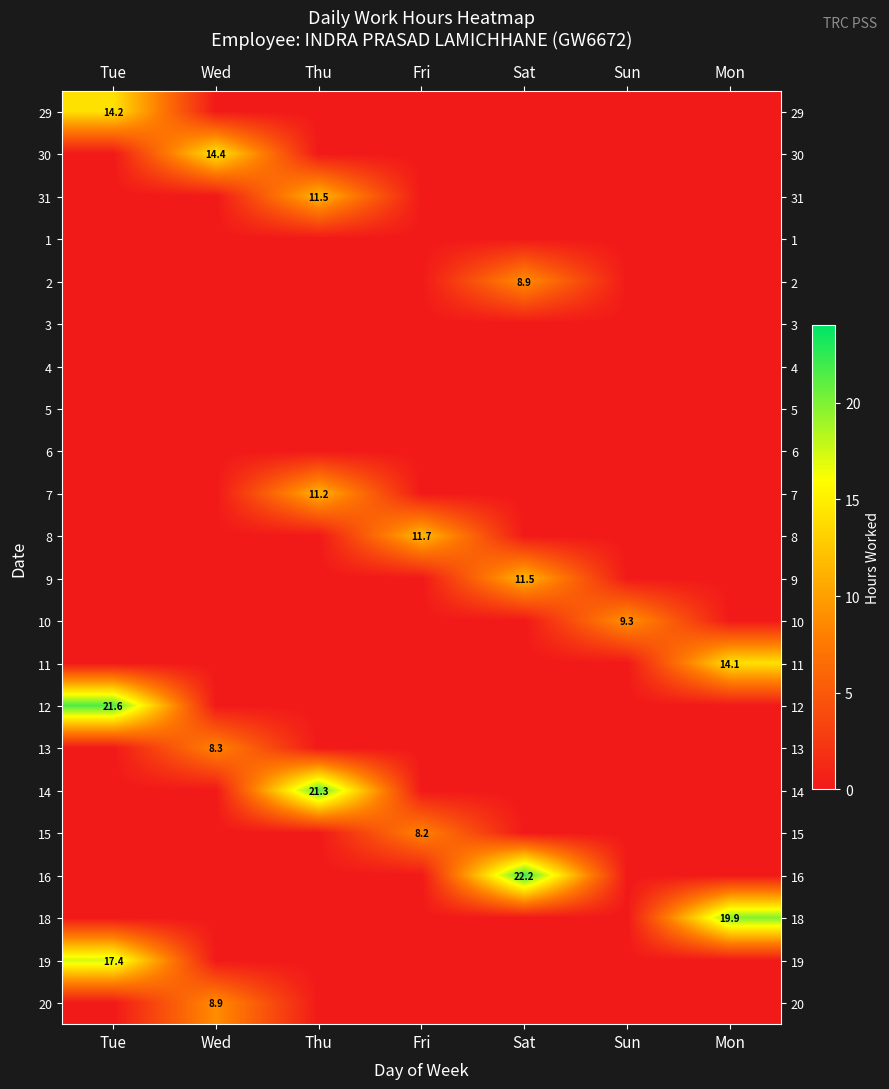

What is the maximum value shown in the chart?

22.2